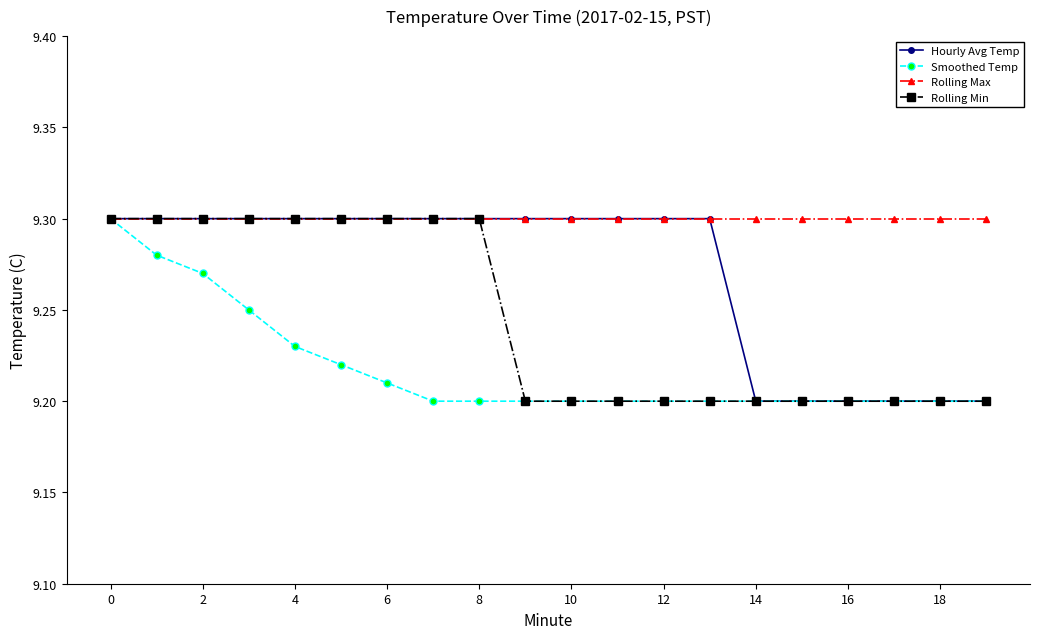

Rank the series by their average value, from highest to lowest.

Rolling Max, Hourly Avg Temp, Rolling Min, Smoothed Temp